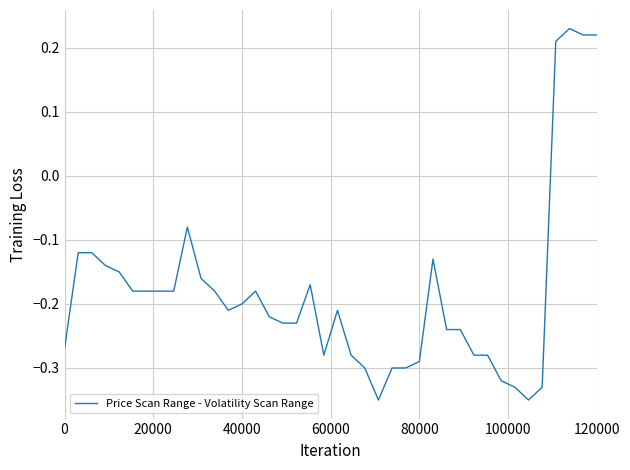

What is the difference between the maximum and minimum values?

0.6